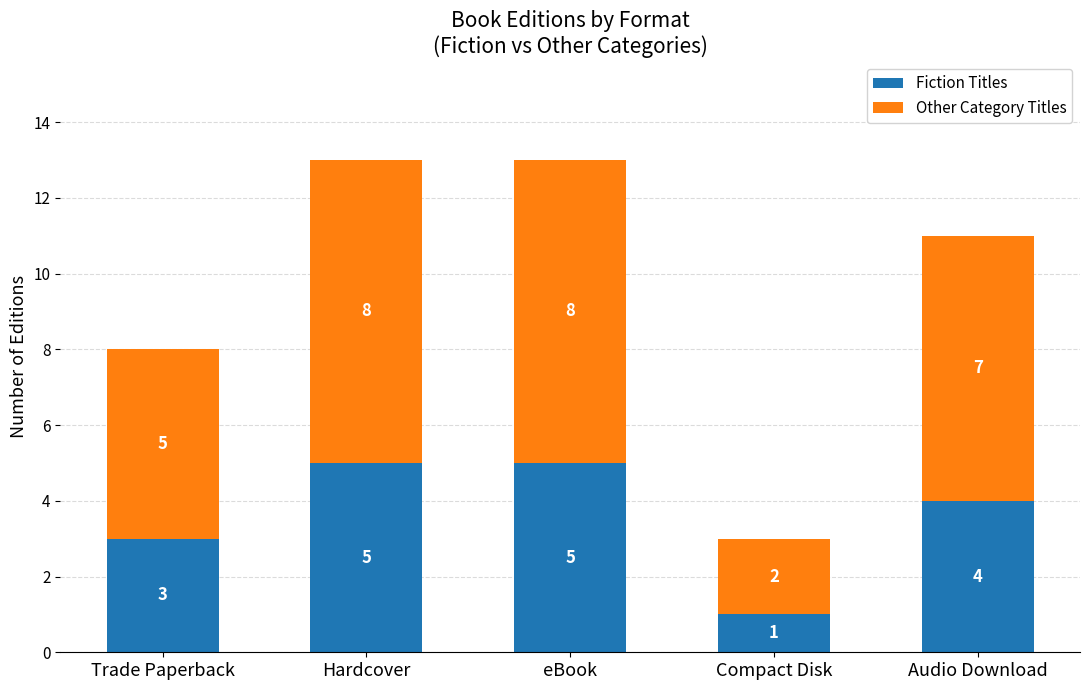

Are the bars horizontal?

No